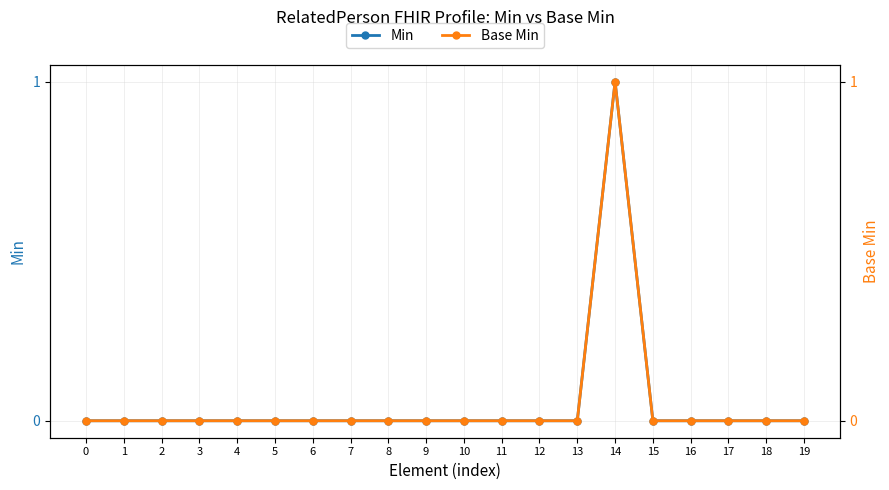

Does the chart display data point markers on the line(s)?

Yes